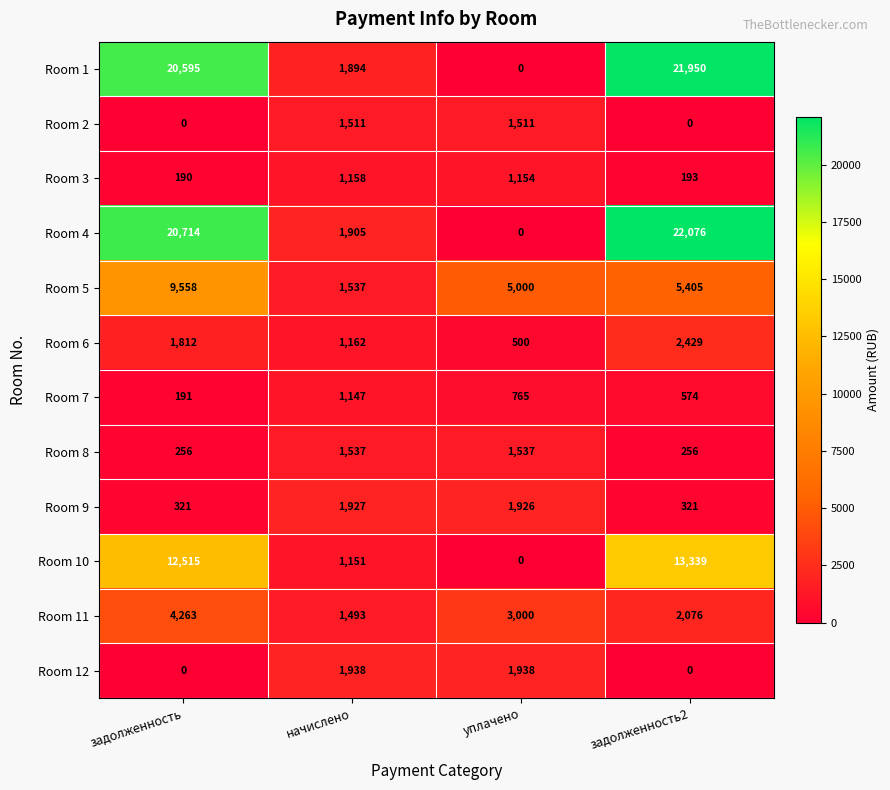

What is the difference between the maximum and minimum values in the Room 1 series?

21950